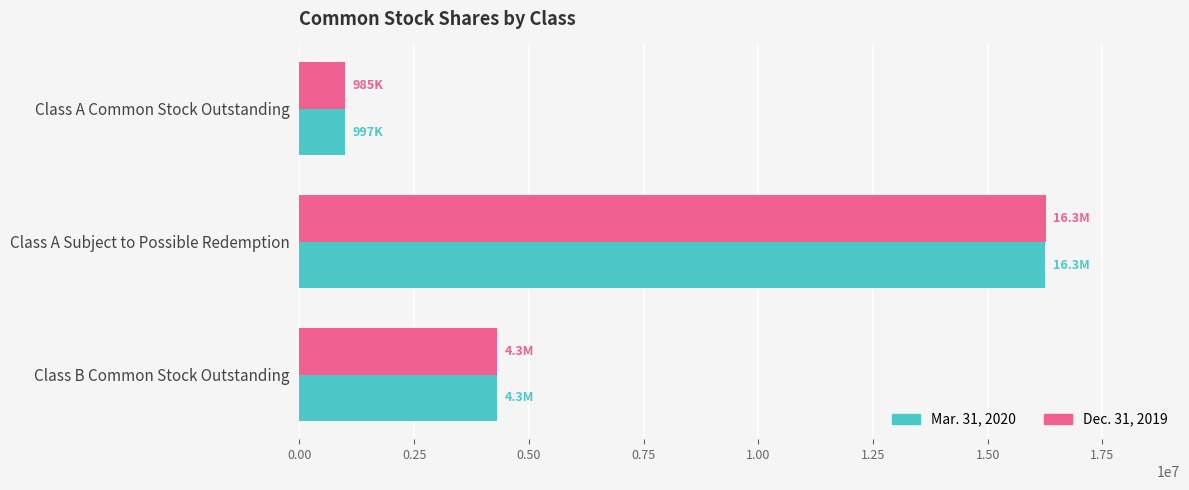

List the series in order of their peak value, lowest first.

Mar. 31, 2020, Dec. 31, 2019